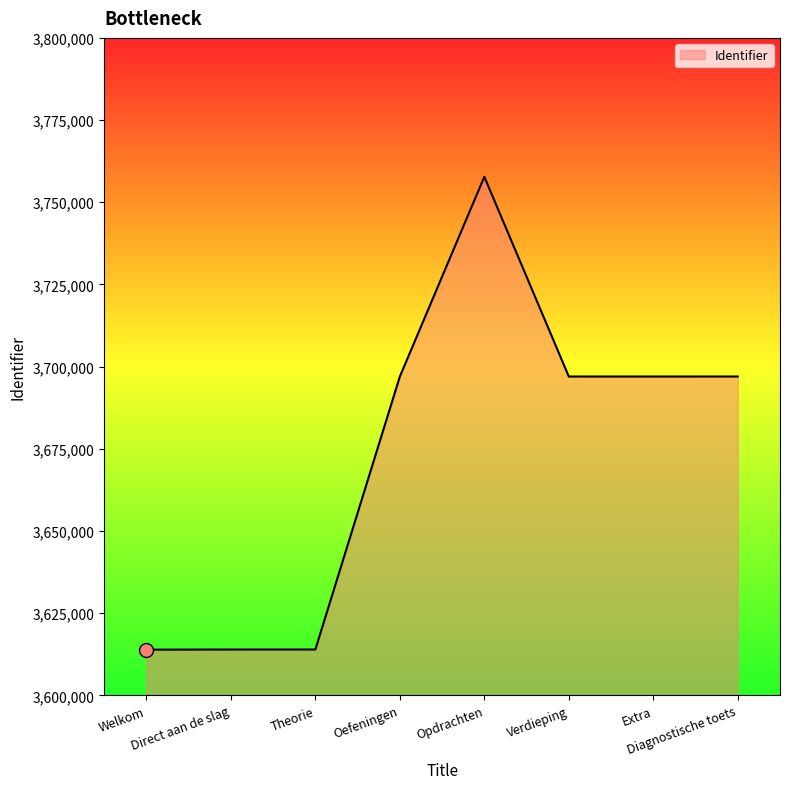

What is the change in value from Theorie to Extra?

+83041